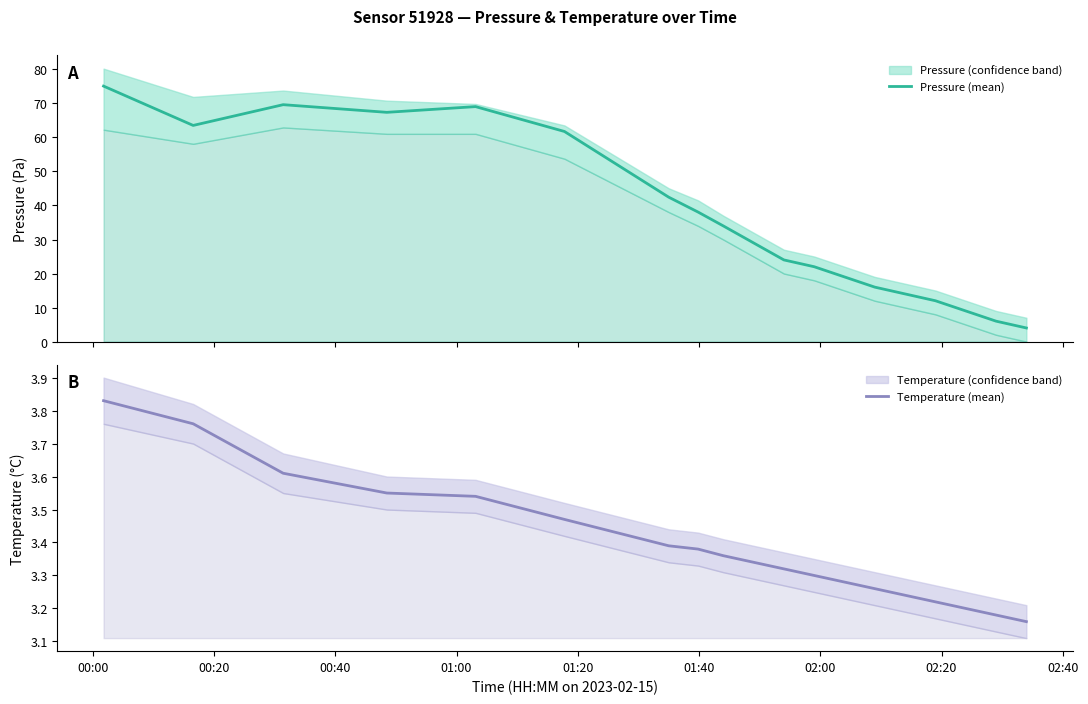

True or false: Pressure (mean) and Temperature (mean) cross at least once.

False